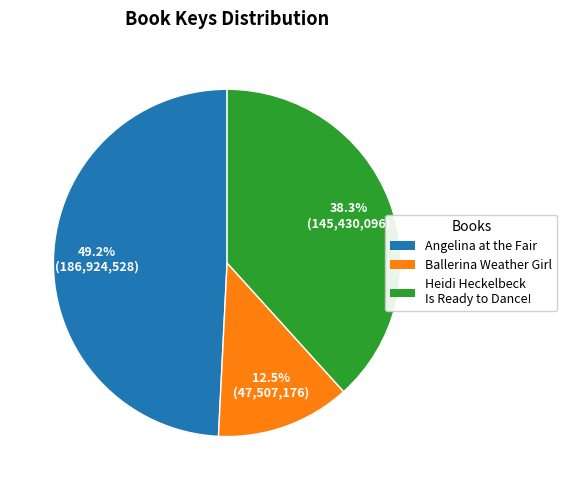

Is there a majority slice in this chart?

No